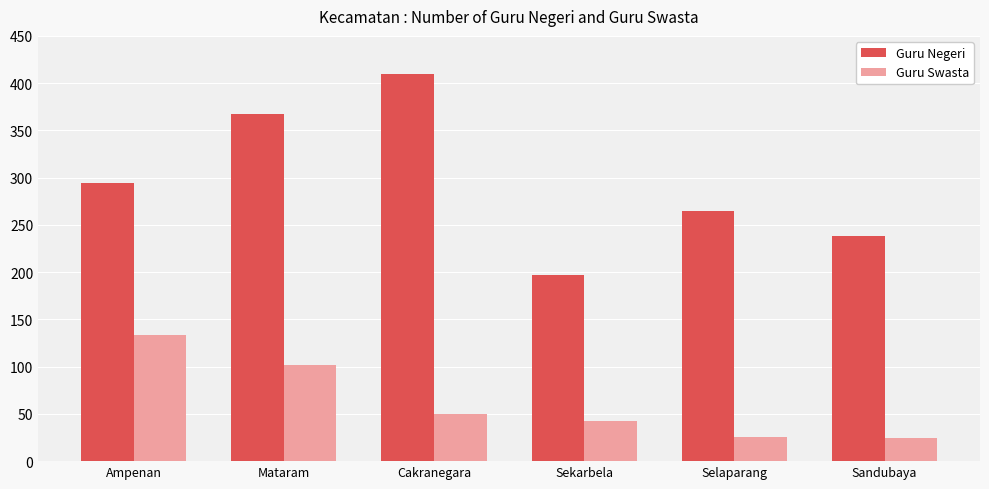

What is the difference between the Guru Swasta values at Ampenan and Sandubaya?

108